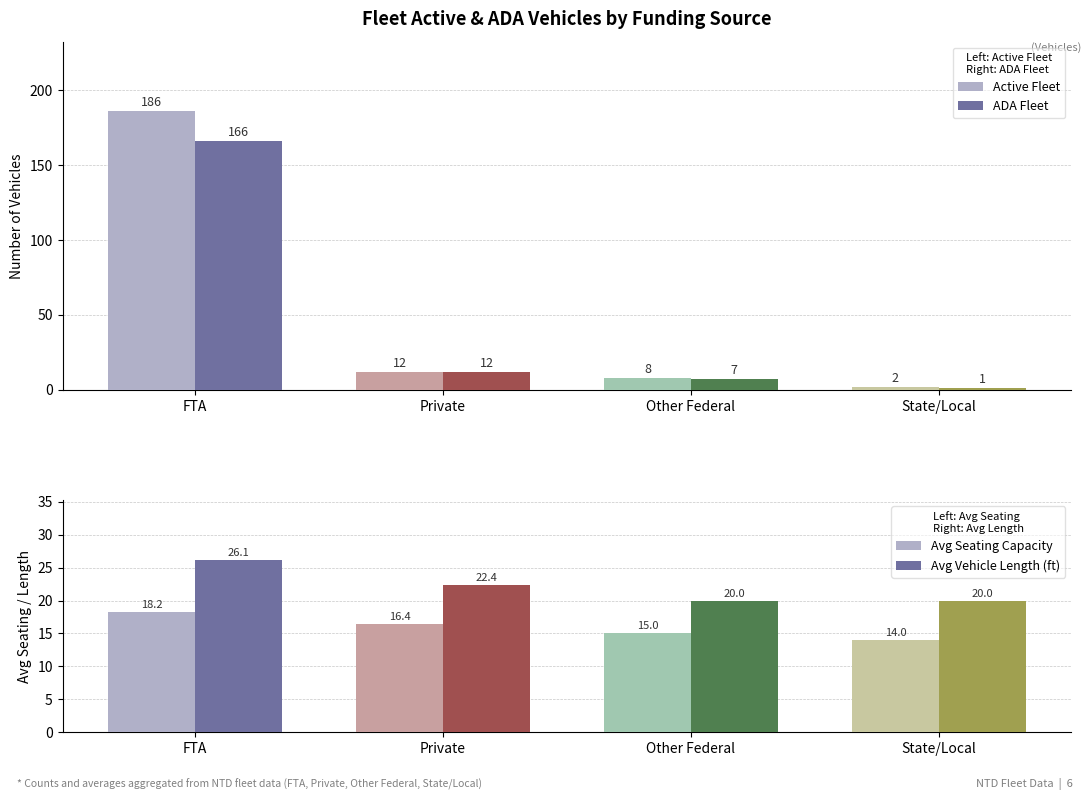

Which category has the highest value across all series?

FTA